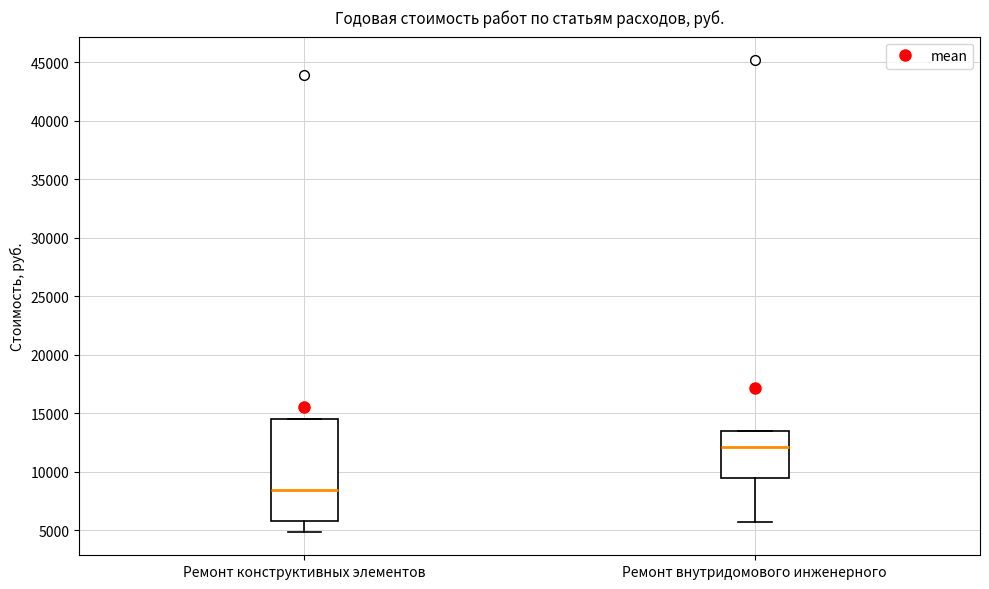

Which box has the lowest median line?

Ремонт конструктивных элементов